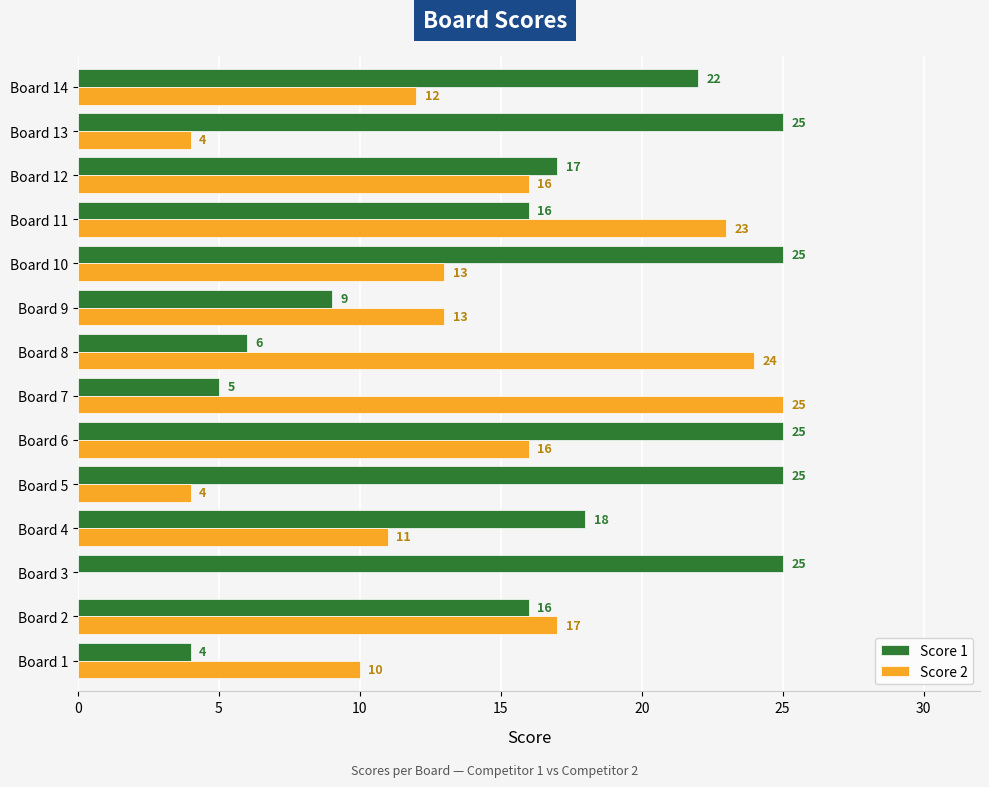

Which series has the largest total across all categories?

Score 1